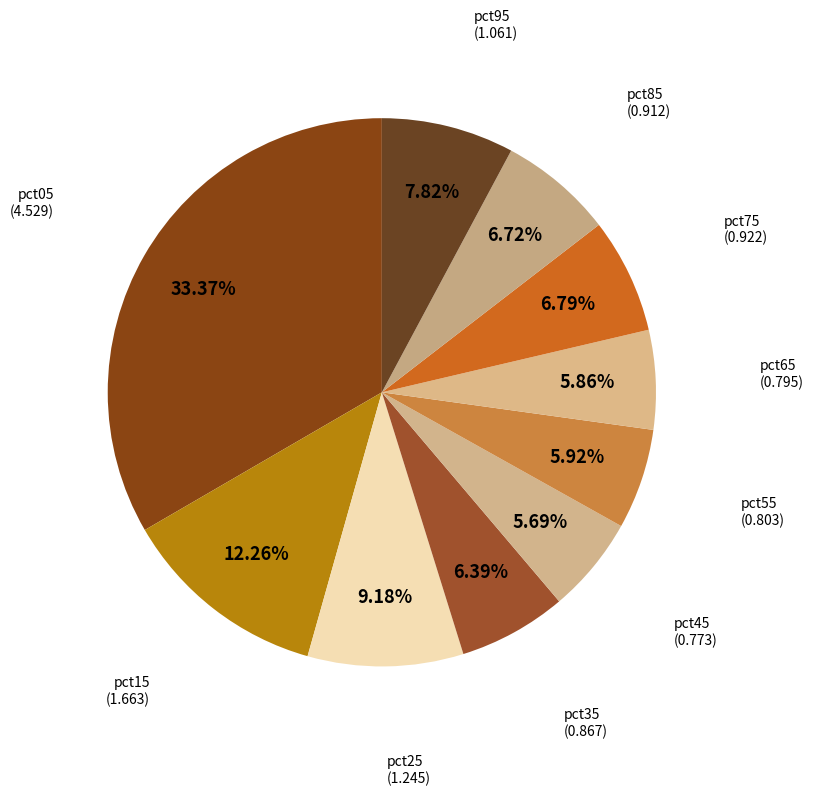

To the nearest percent, what is the difference between the largest and smallest slice percentages?

28%